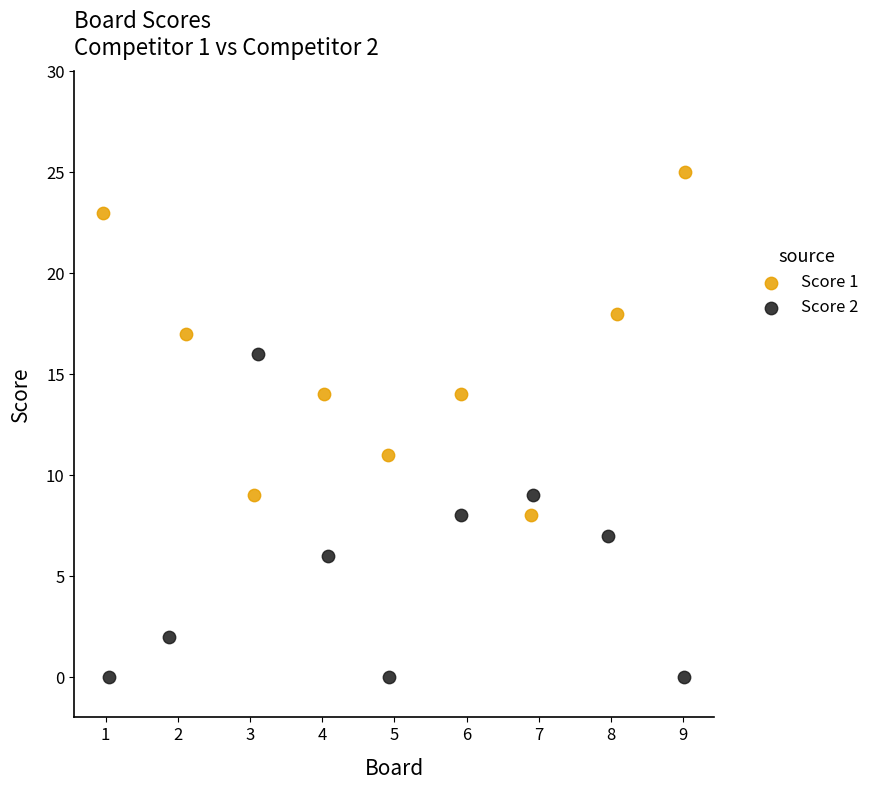

What are all the series names shown in the legend?

Score 1, Score 2